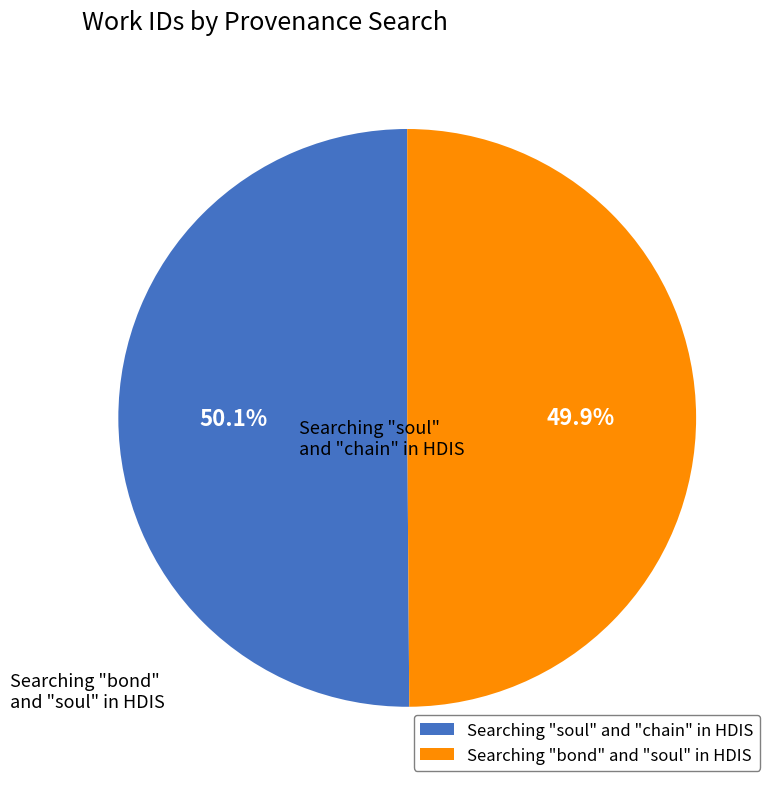

To the nearest percent, what is the average slice percentage?

50%